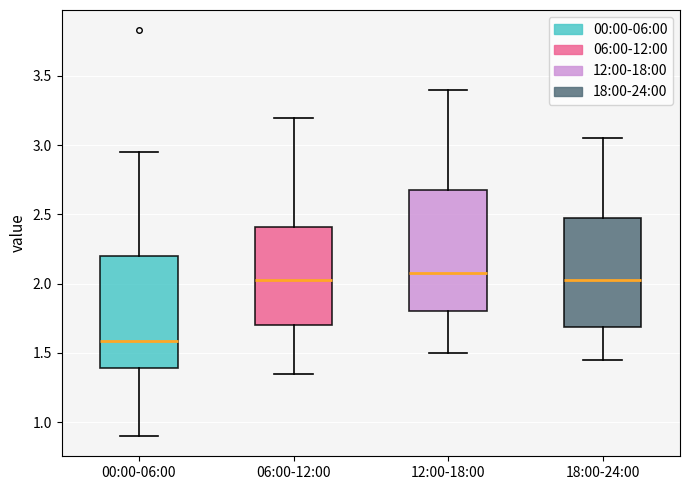

Where does the median line of the box for 00:00-06:00 sit on the y-axis? The values are not printed on the chart, so give them approximately, as read against the axis.

1.60